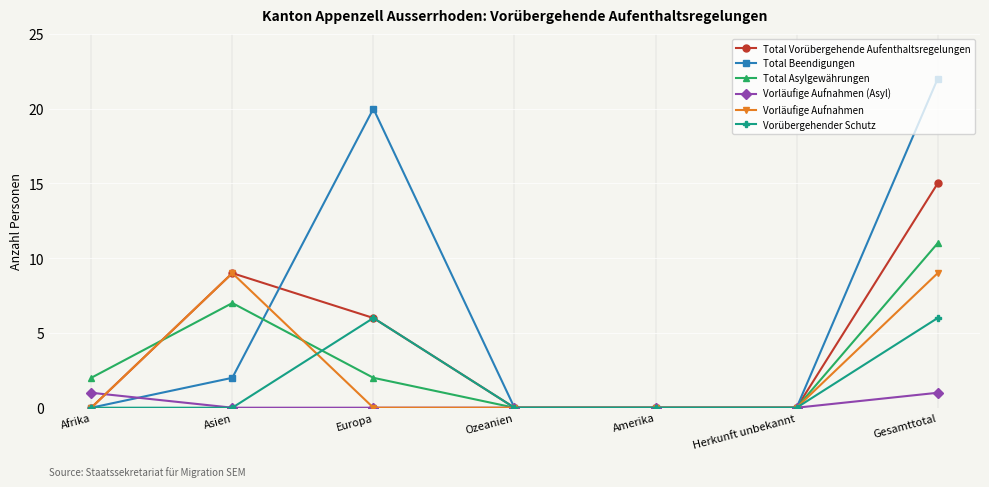

True or false: Vorläufige Aufnahmen has more than 0 interior local peaks.

True